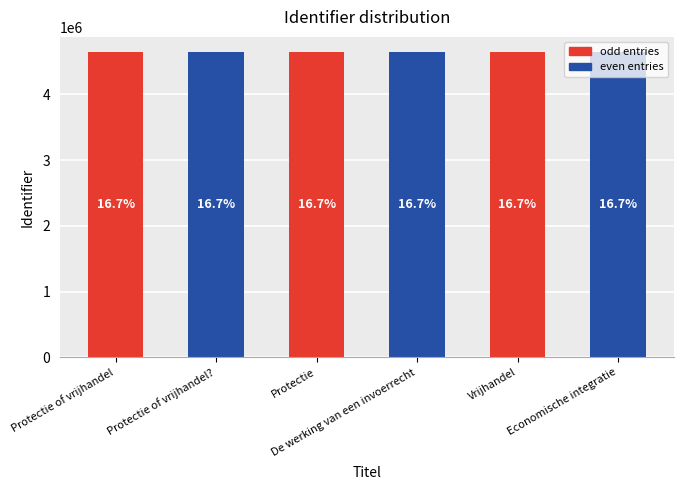

Reading left to right, extract all data points from this chart.

Protectie of vrijhandel=4641026	Protectie of vrijhandel?=4641027	Protectie=4641031	De werking van een invoerrecht=4641067	Vrijhandel=4641156	Economische integratie=4641157